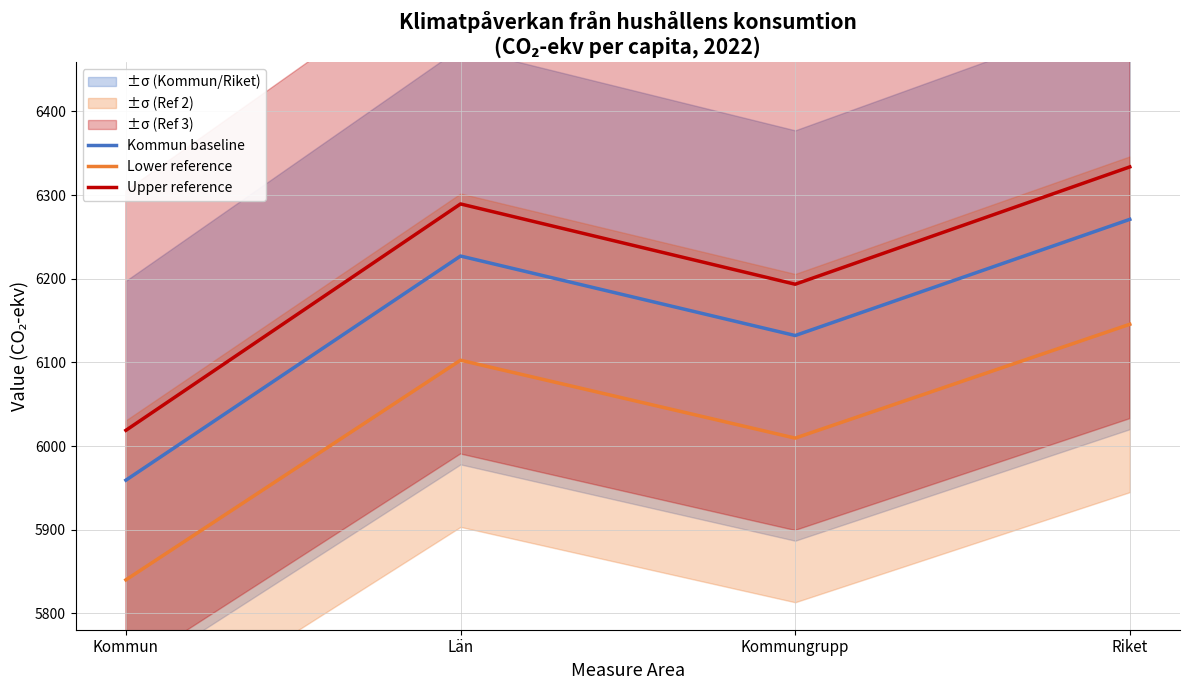

True or false: Upper reference has a value of 6289.4 at Län.

True